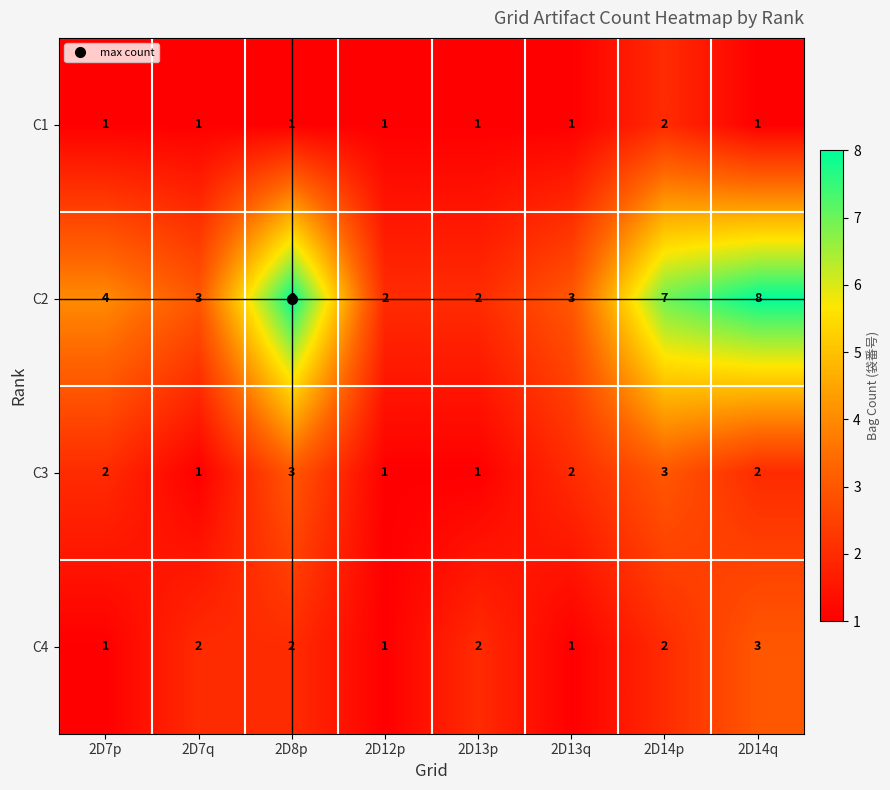

What is the total value across all series at 2D7p?

8